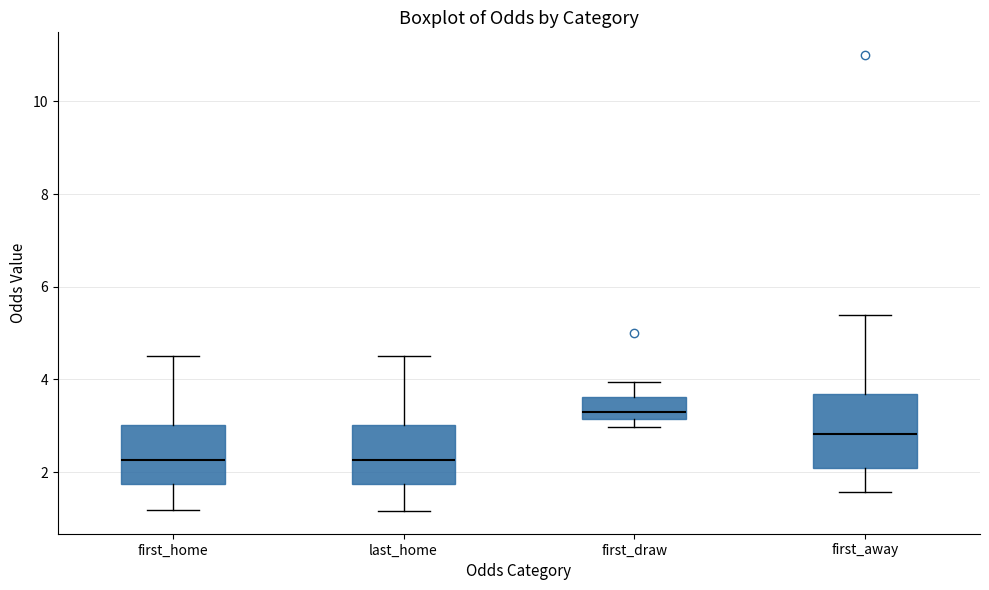

Reading left to right, transcribe this box plot: for each box, give where its median line is, the range the box spans, and where its two whiskers end, as read against the y-axis. The values are not printed on the chart, so give them approximately, as read against the axis.

first_home: median 2.2, box 1.8 to 3.0, whiskers 1.2 to 4.6
last_home: median 2.2, box 1.8 to 3.0, whiskers 1.2 to 4.6
first_draw: median 3.4, box 3.2 to 3.6, whiskers 3.0 to 4.0
first_away: median 2.8, box 2.0 to 3.6, whiskers 1.6 to 5.4